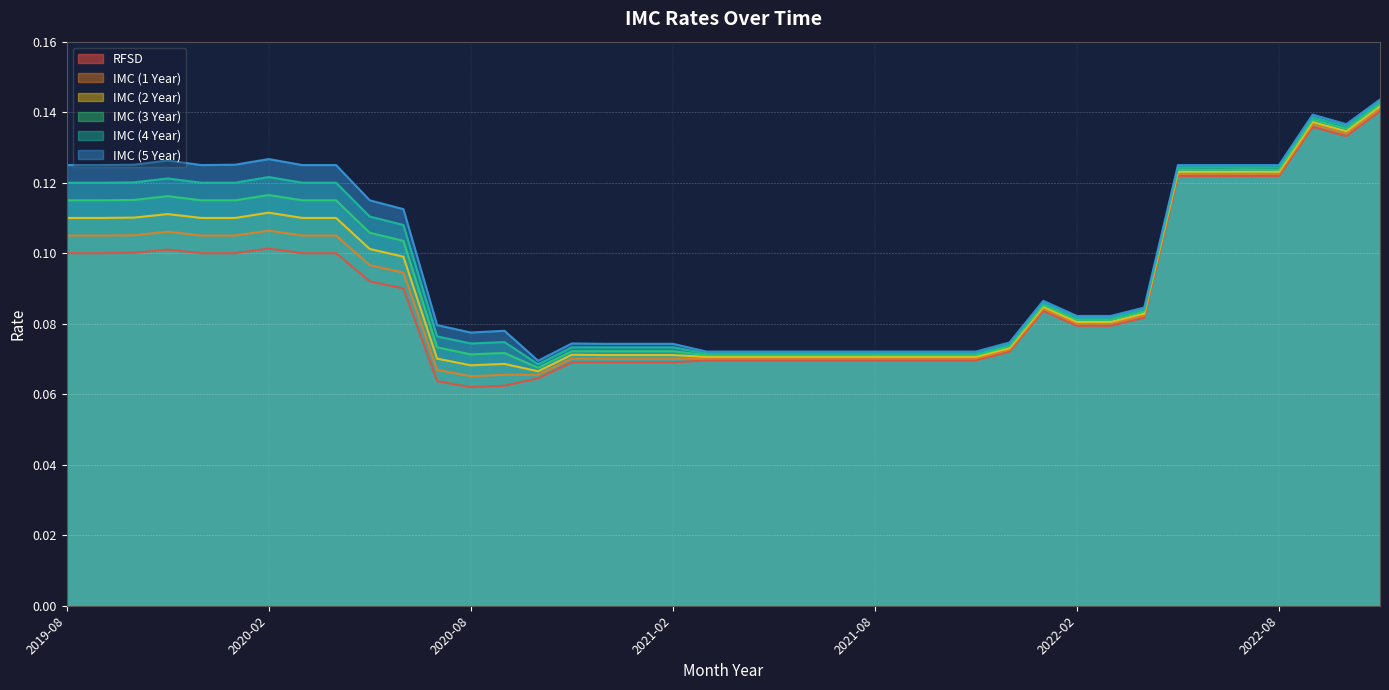

What is the sum of the IMC (2 Year) values at 2022-05 and 2020-10?

0.2